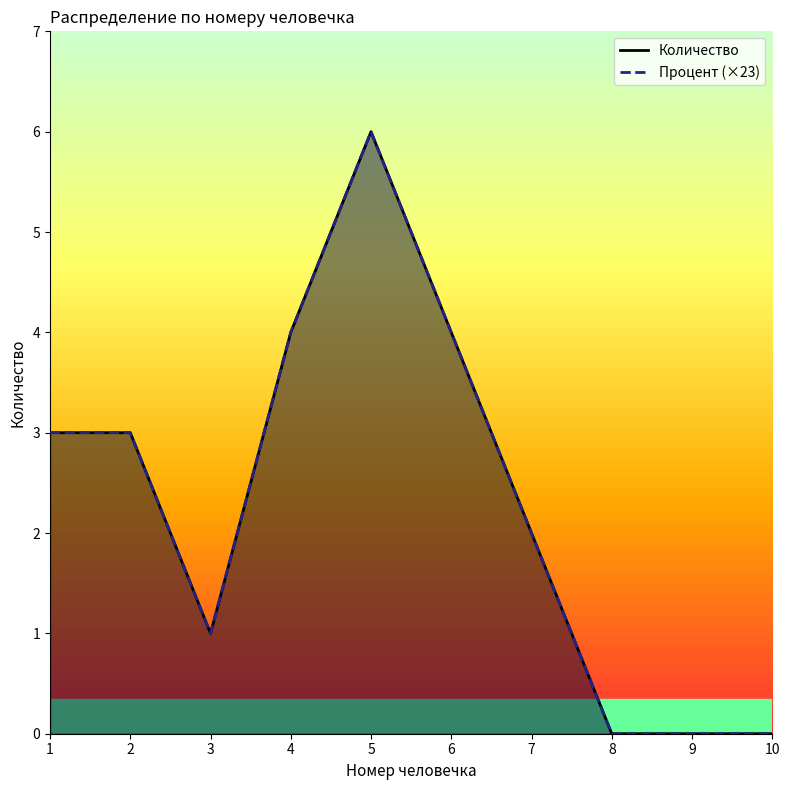

How many data points in Процент (×23) are less than 3?

5